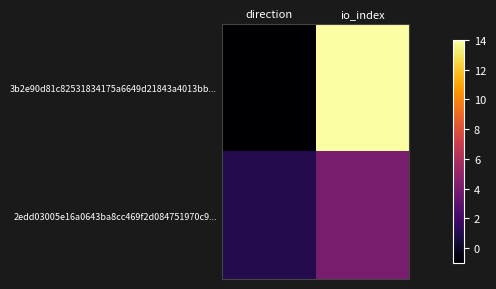

Reading right to left, what are all the values shown in this chart?

3b2e90d81c82531834175a6649d21843a4013bb...: io_index=14	direction=-1
2edd03005e16a0643ba8cc469f2d084751970c9...: io_index=4	direction=1